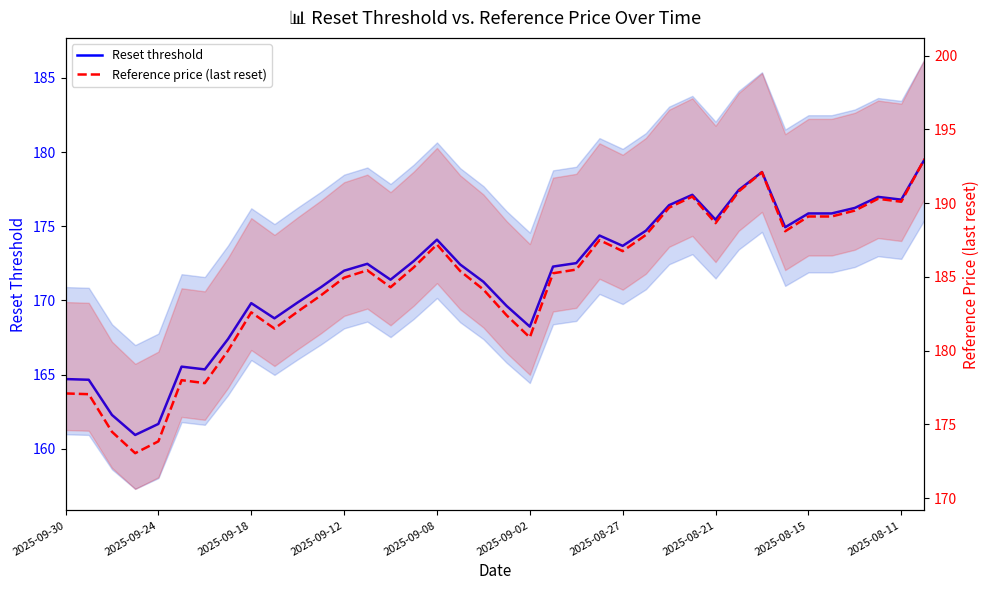

What is the difference between the second highest and minimum values in the Reset threshold series?

17.7